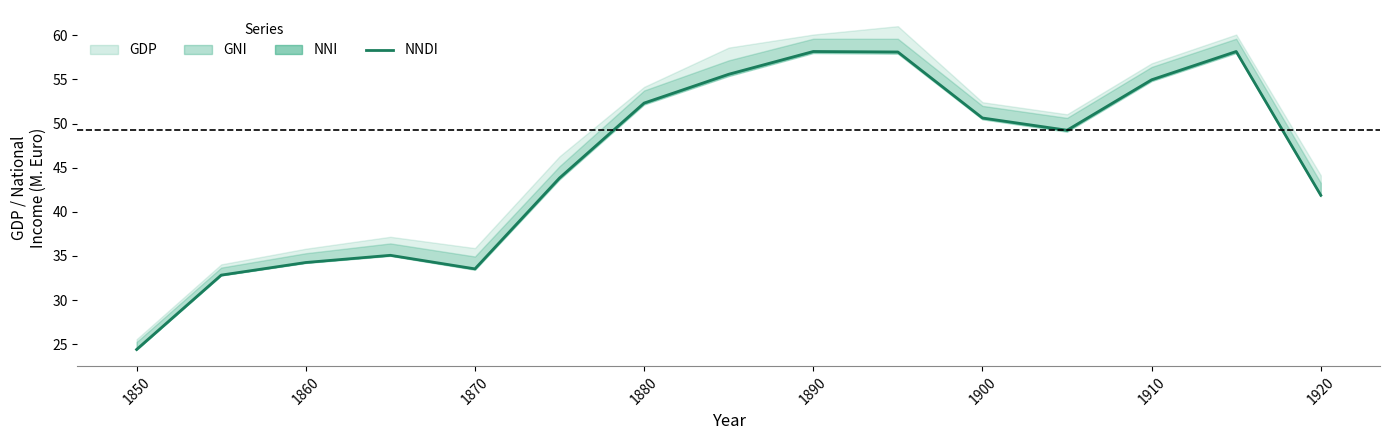

True or false: the data has more than 0 interior local peaks.

True